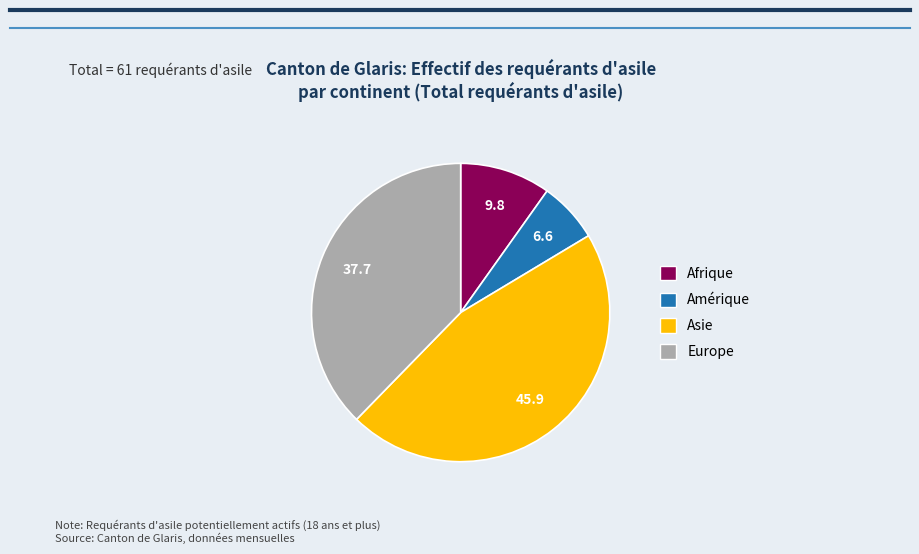

Combined, do Amérique and Europe account for over 50%?

No